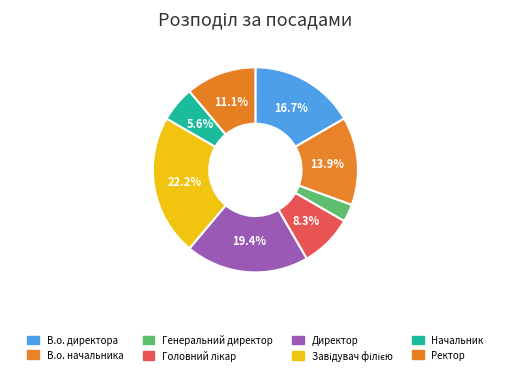

Between В.о. директора and Директор, which is larger?

Директор